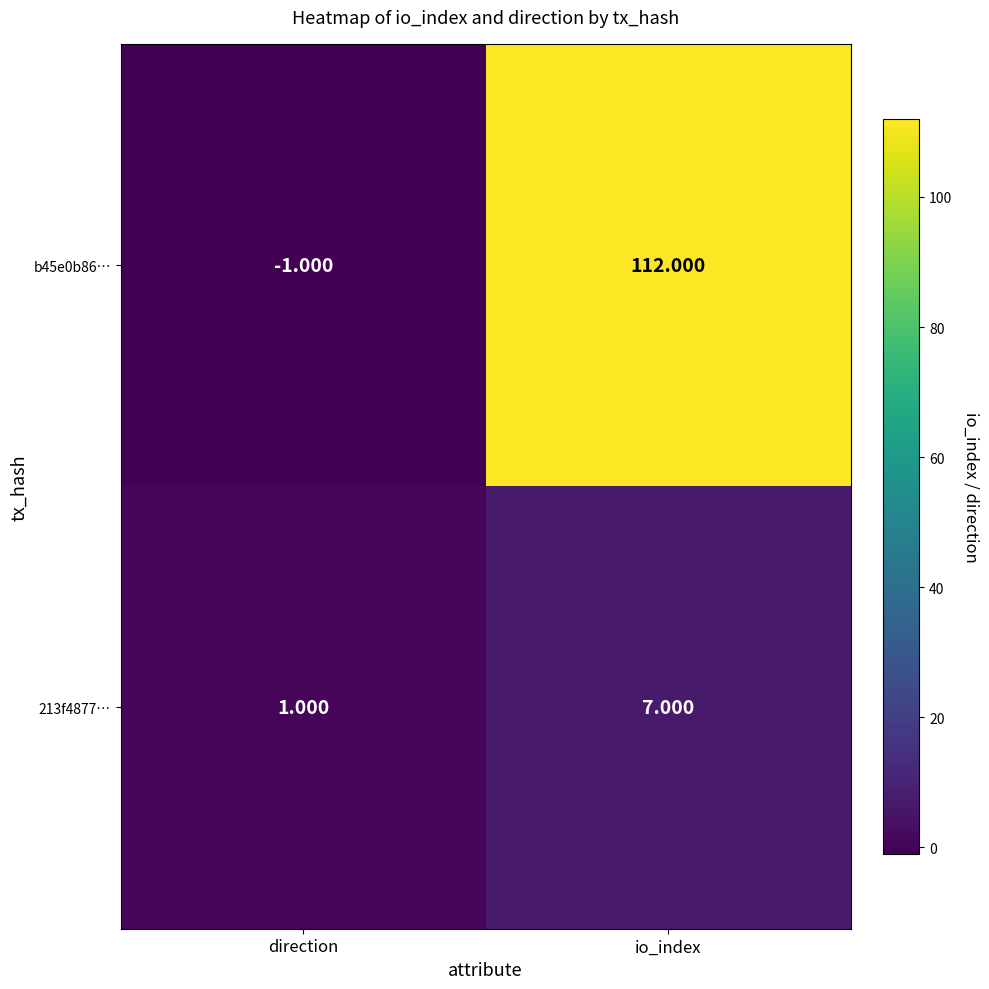

At which label does b45e0b86… reach its minimum?

direction